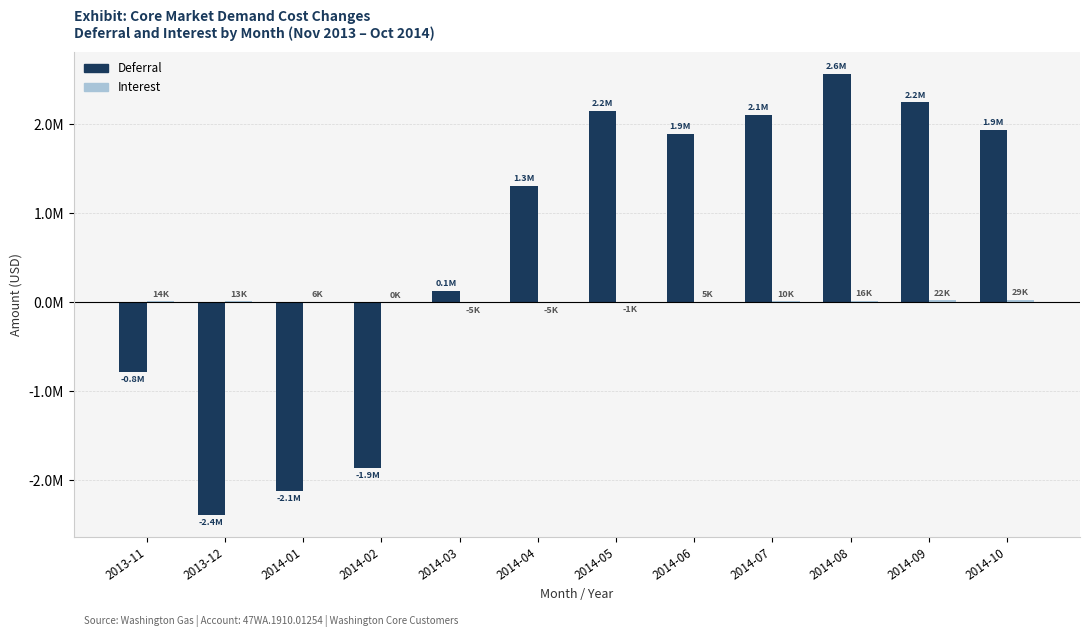

At which label does Interest reach its peak?

2014-10